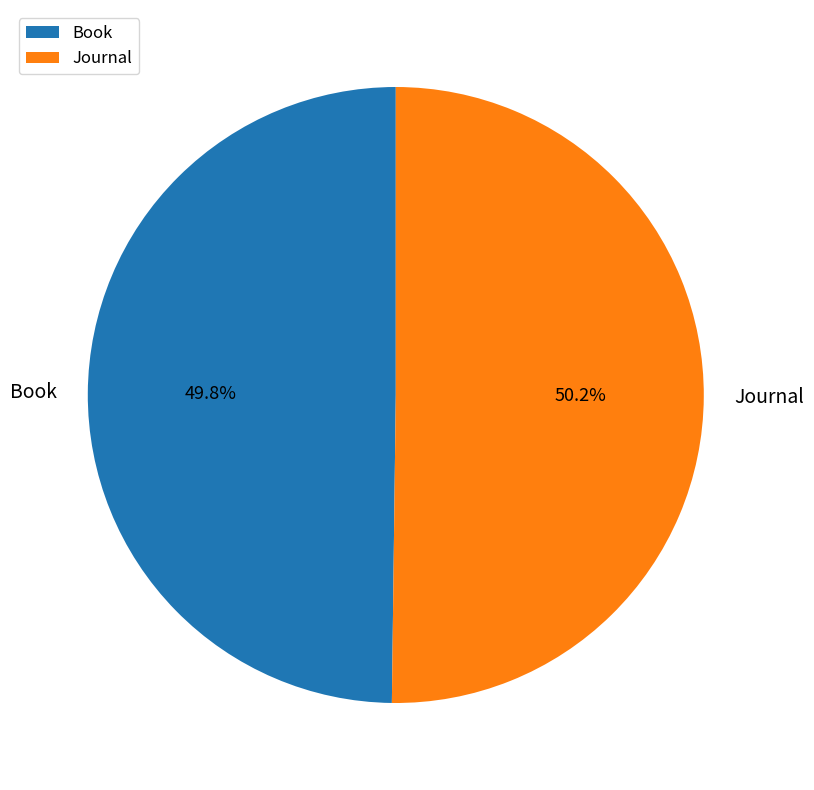

What percentage is NOT represented by Journal?

49.8%